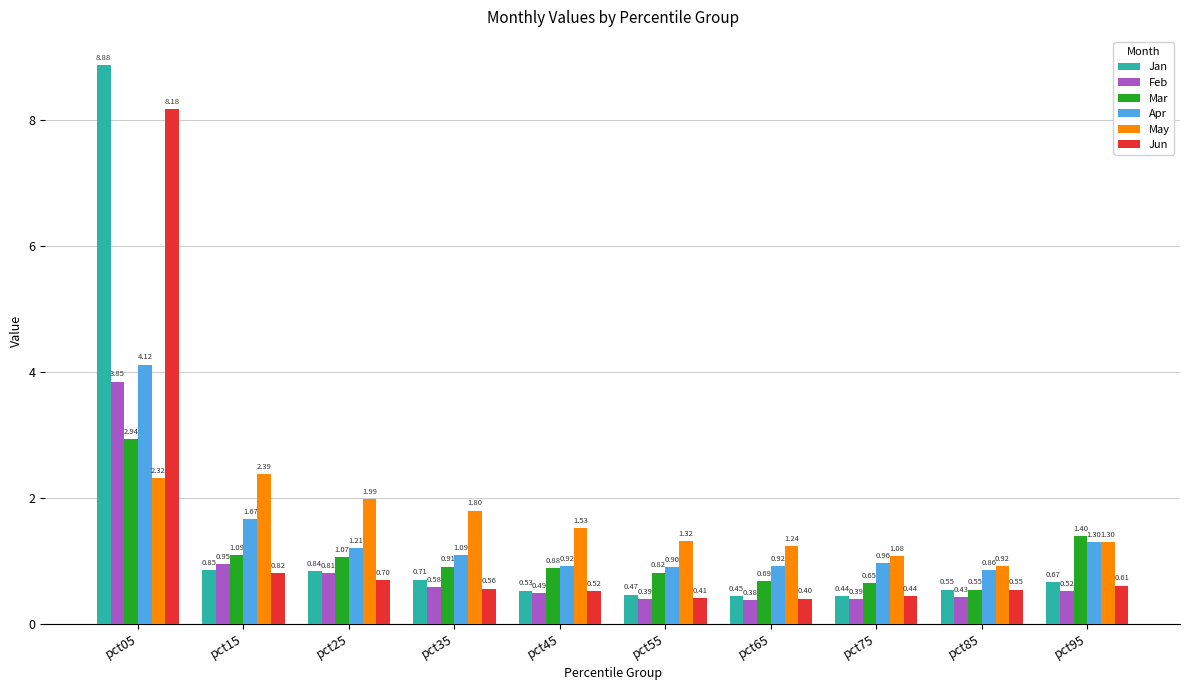

Which category has the highest value across all series?

pct05